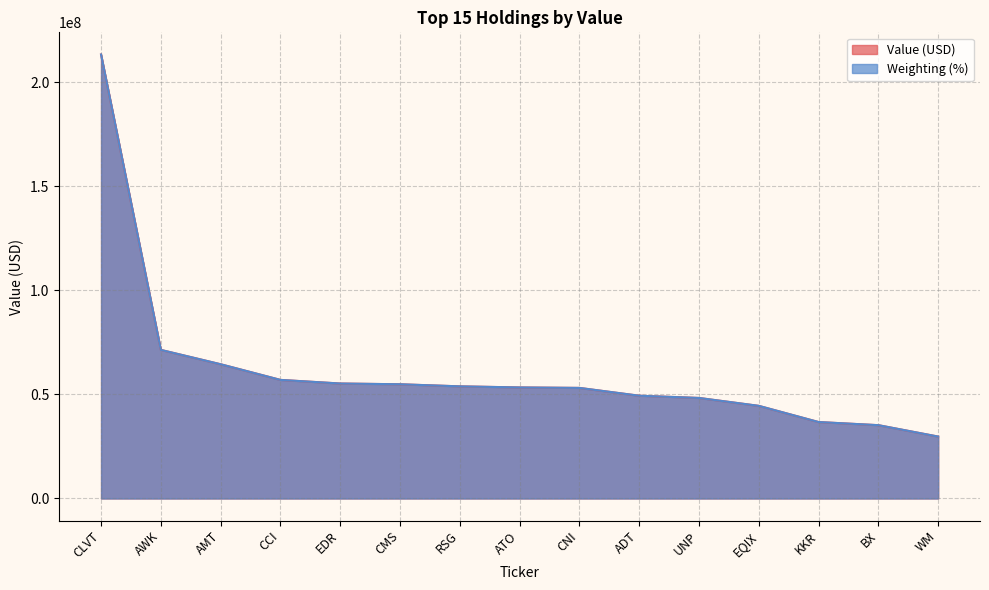

What is the difference between the Weighting (%) values at AMT and KKR?

27772473.2